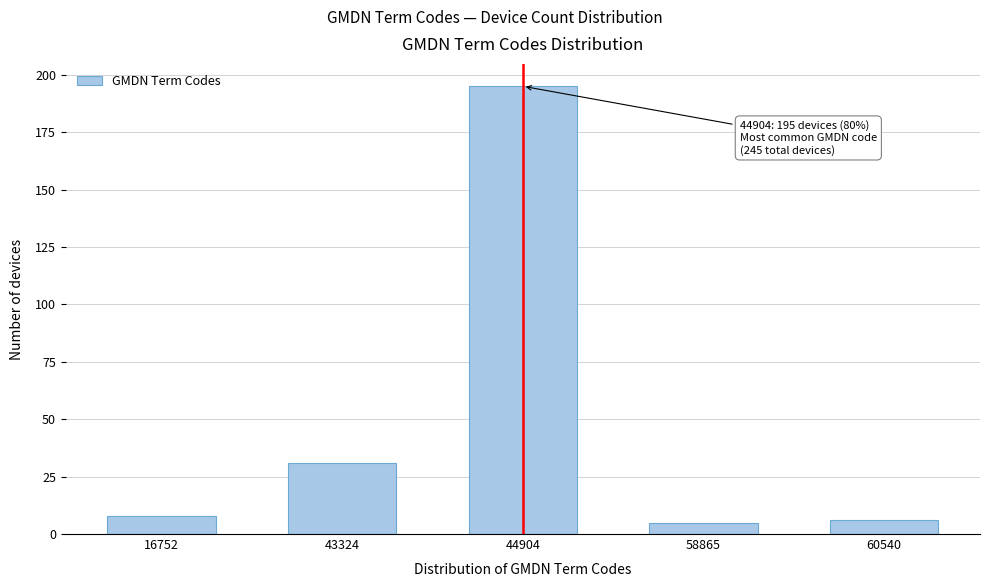

Reading left to right, extract all data points from this chart.

8	31	195	5	6